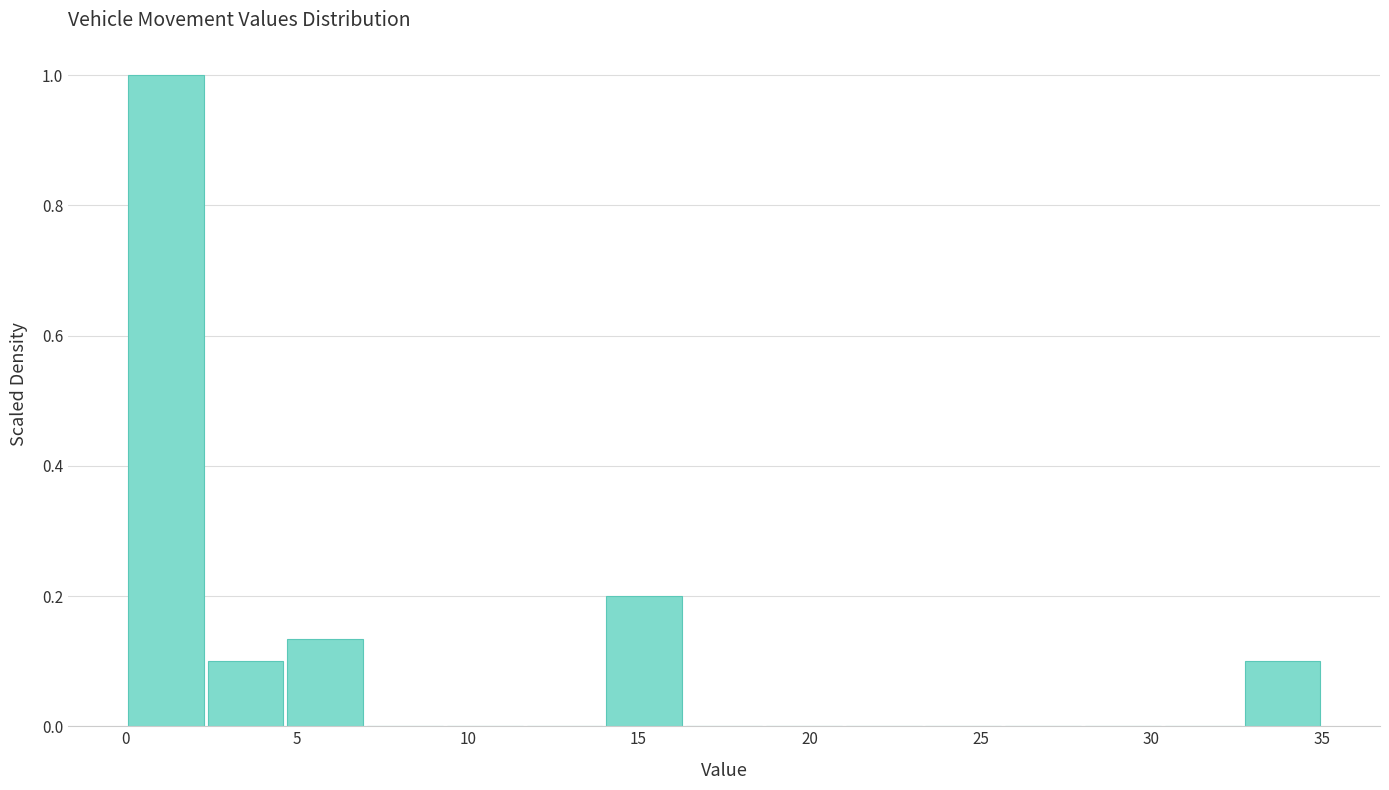

How tall is the bar that spans 14.0 to 16.5 on the x-axis? Neither the bar edges nor the heights are printed on the chart, so give them approximately, as read against the axes.

0.20